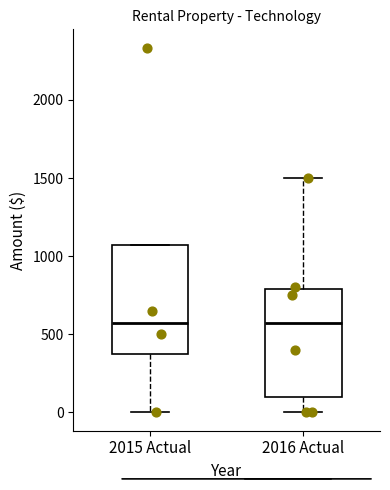

Where does the lower whisker of the box for 2016 Actual end on the y-axis? The values are not printed on the chart, so give them approximately, as read against the axis.

0